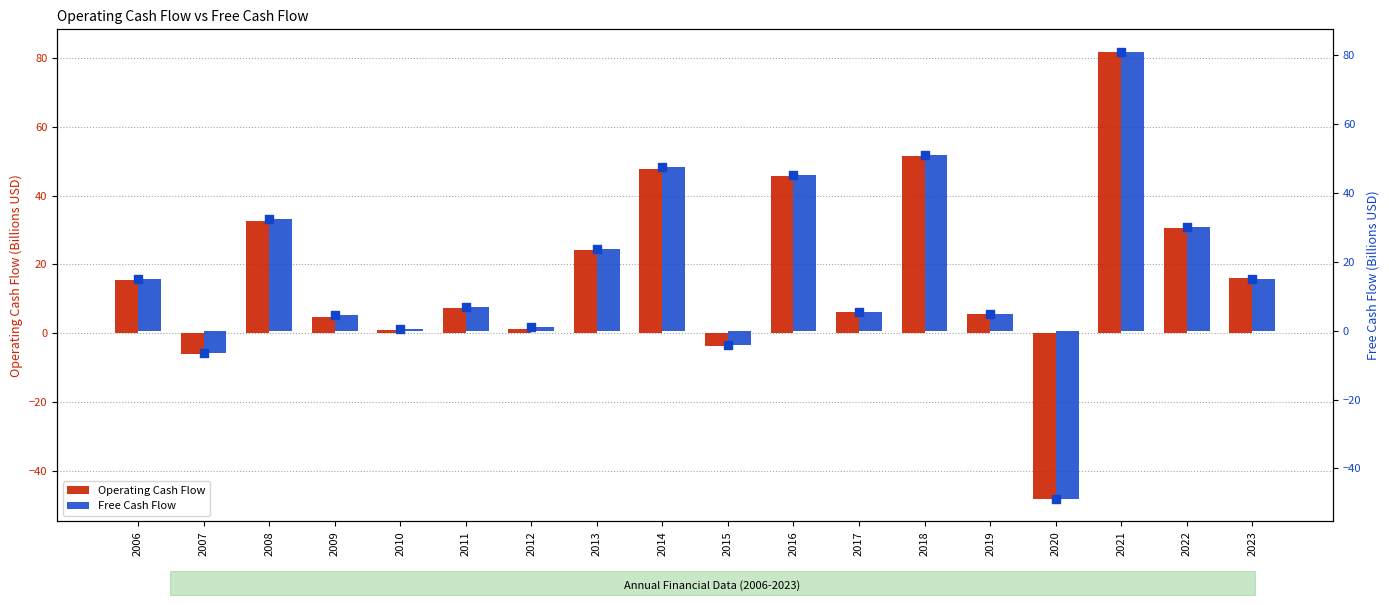

Which series has the largest total across all categories?

Operating Cash Flow